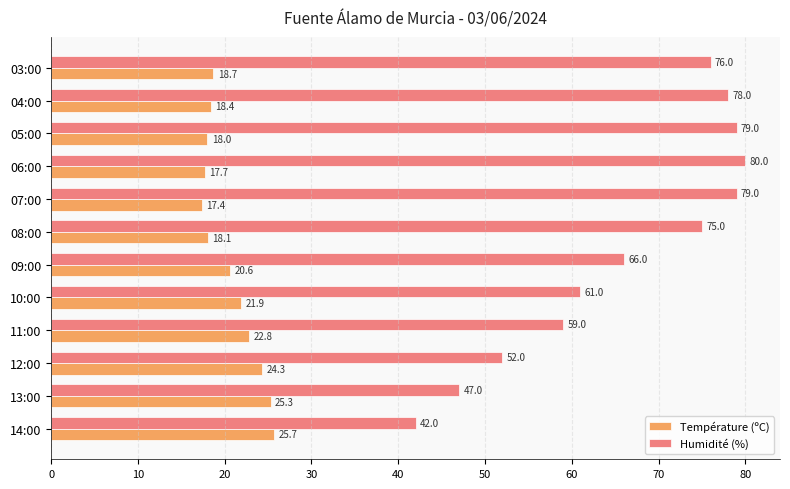

Rank the series by their average value, from highest to lowest.

Humidité (%), Température (ºC)